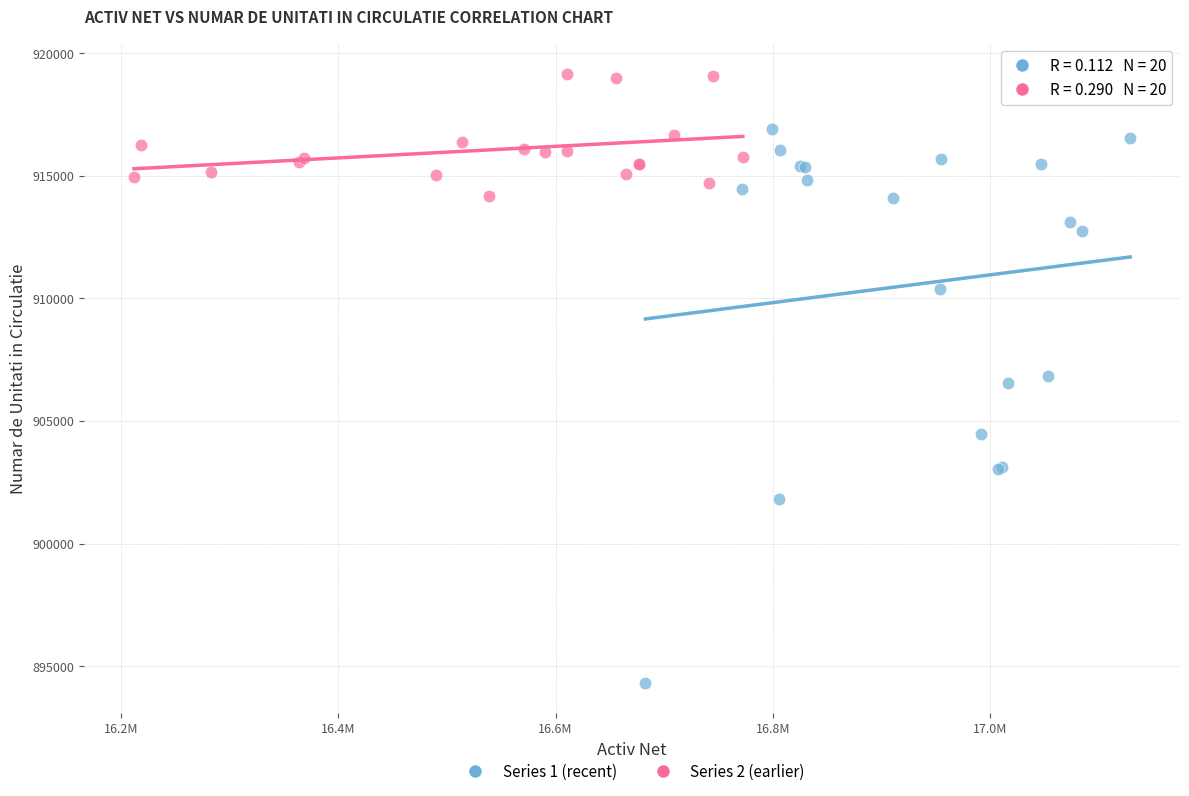

Which series reaches the maximum Y coordinate?

Series 2 (earlier)